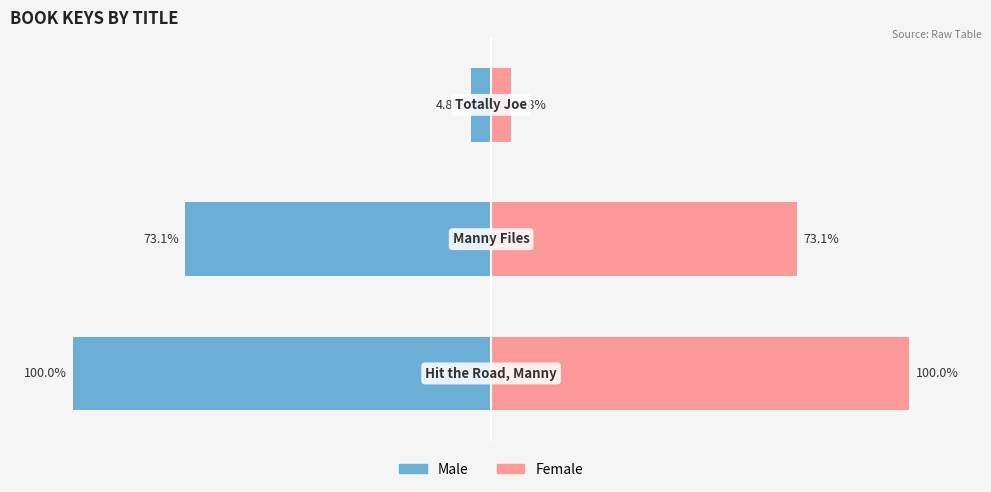

Reading left to right, what are all the values shown in this chart?

Male: -100.0	-73.1	-4.8
Female: 100.0	73.1	4.8